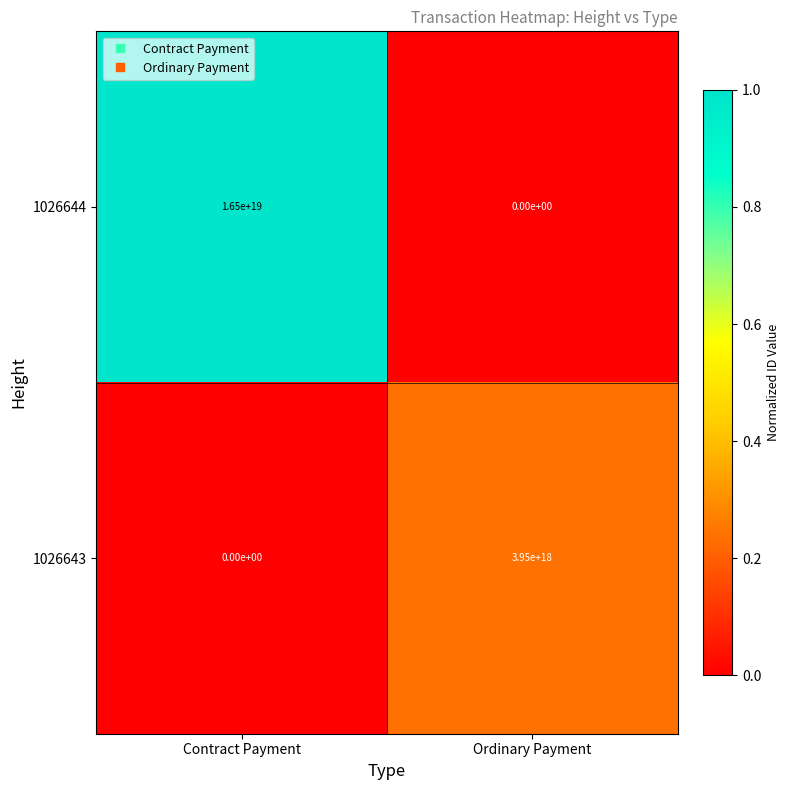

Between Contract Payment and Ordinary Payment, which series saw the biggest shift?

1026644